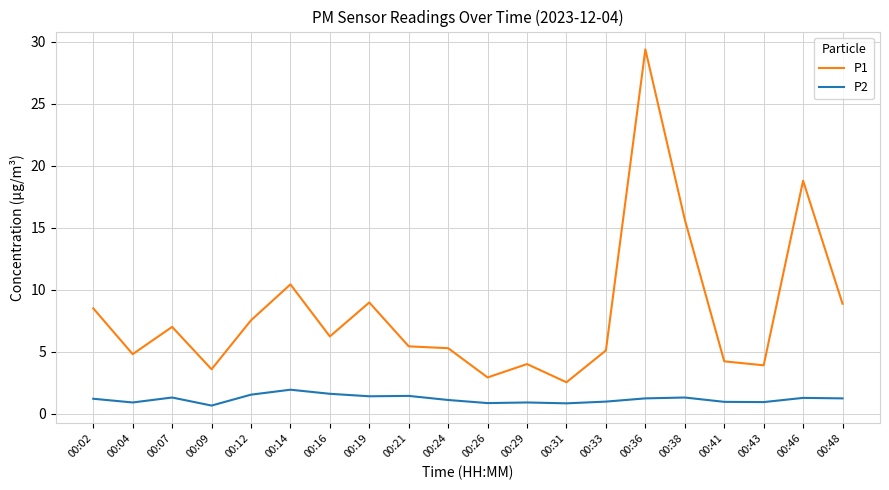

Which category has the highest value across all series?

00:36